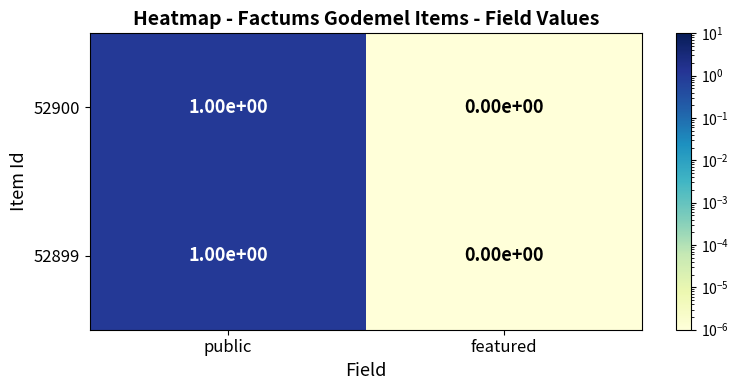

What is the total value across all series at public?

2